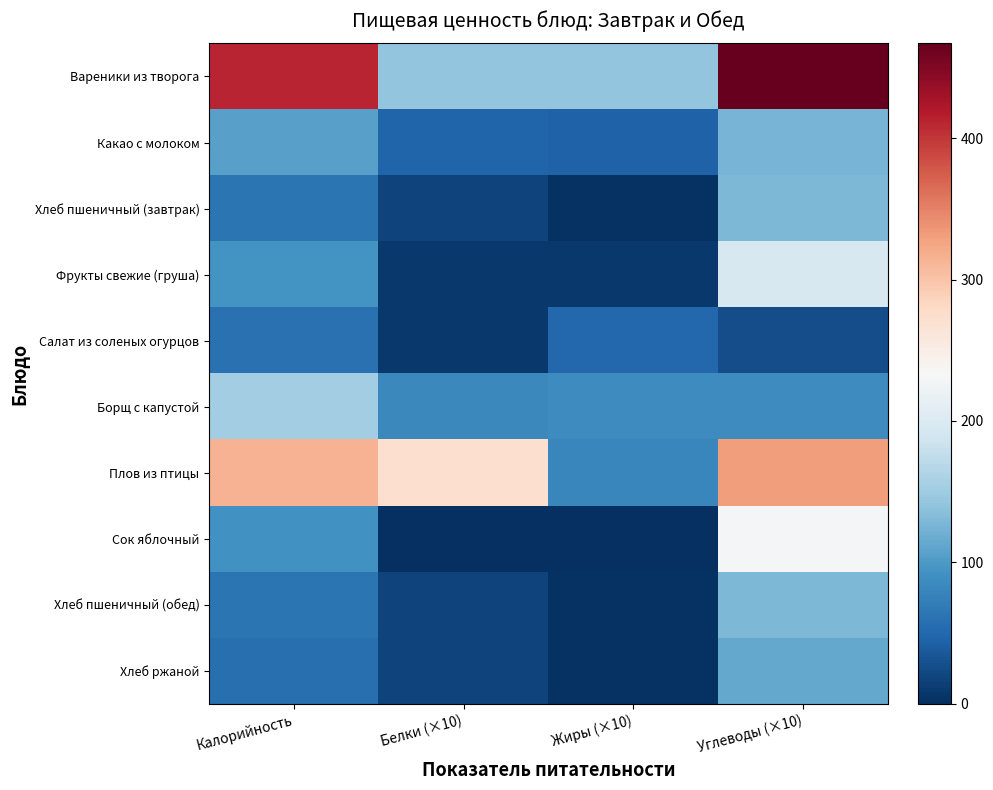

What is the difference between the highest and lowest values at Калорийность?

354.1